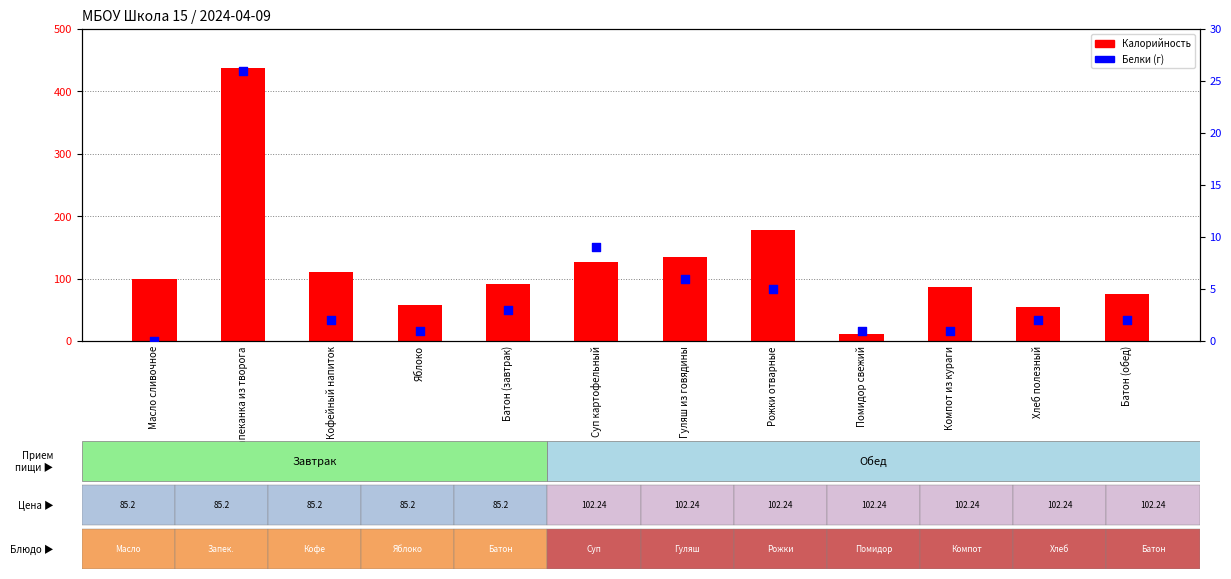

Which series has the largest Y range (max minus min)?

Калорийность